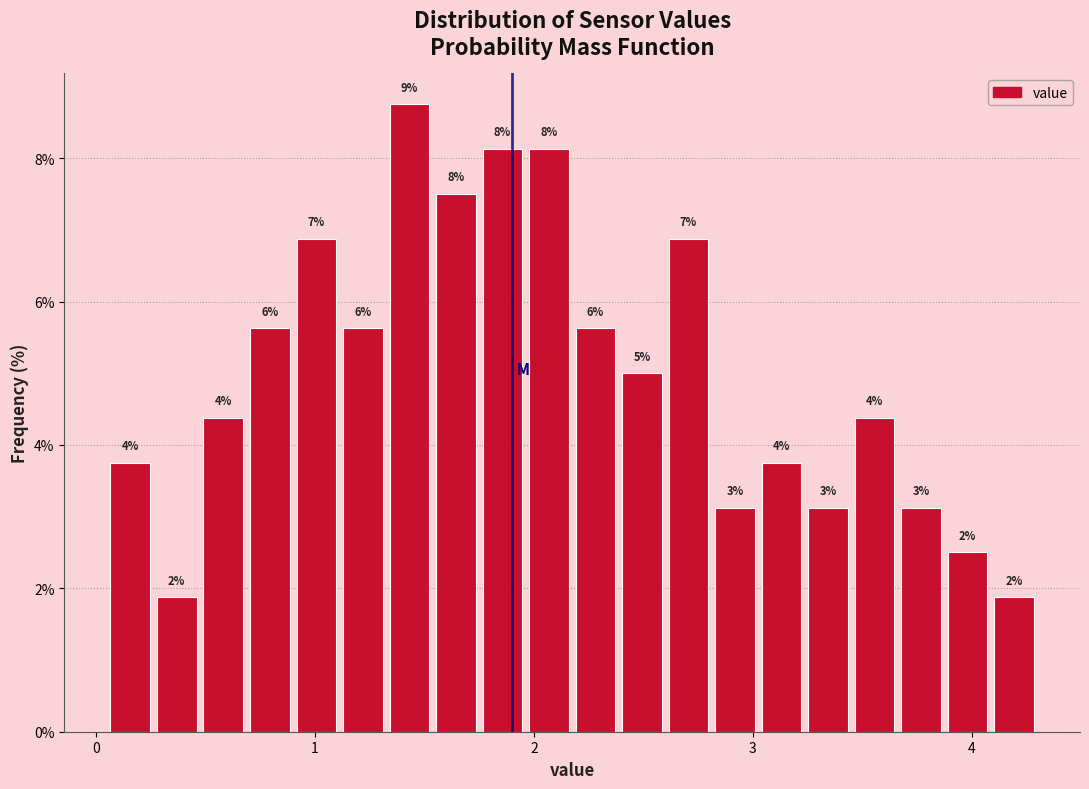

Read against the x-axis, roughly where is the centre of the tallest bar?

1.4